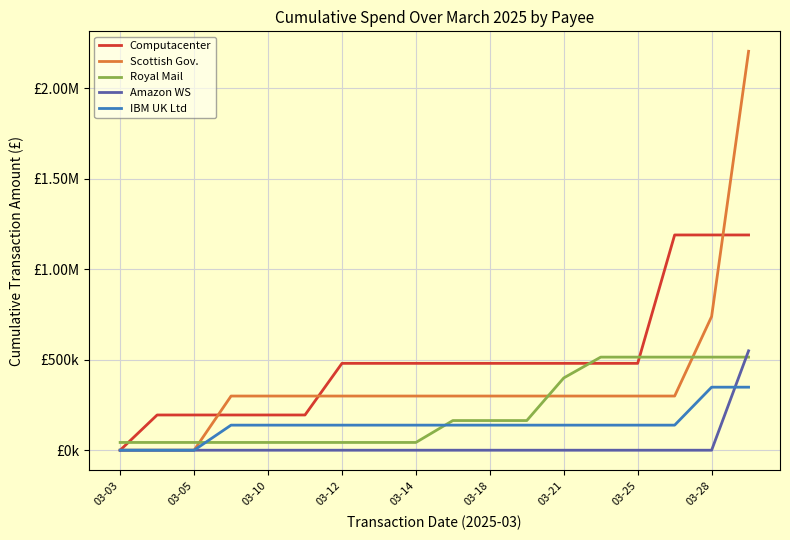

Does the chart display data point markers on the line(s)?

No